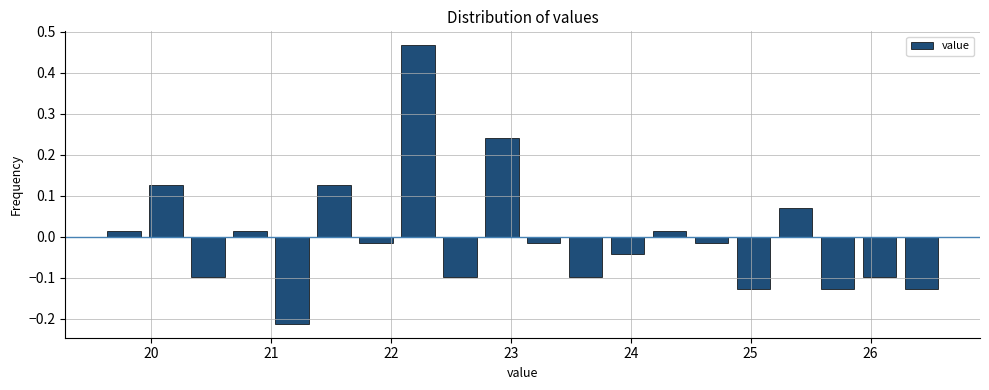

Read against the x-axis, roughly where is the centre of the tallest bar?

22.2